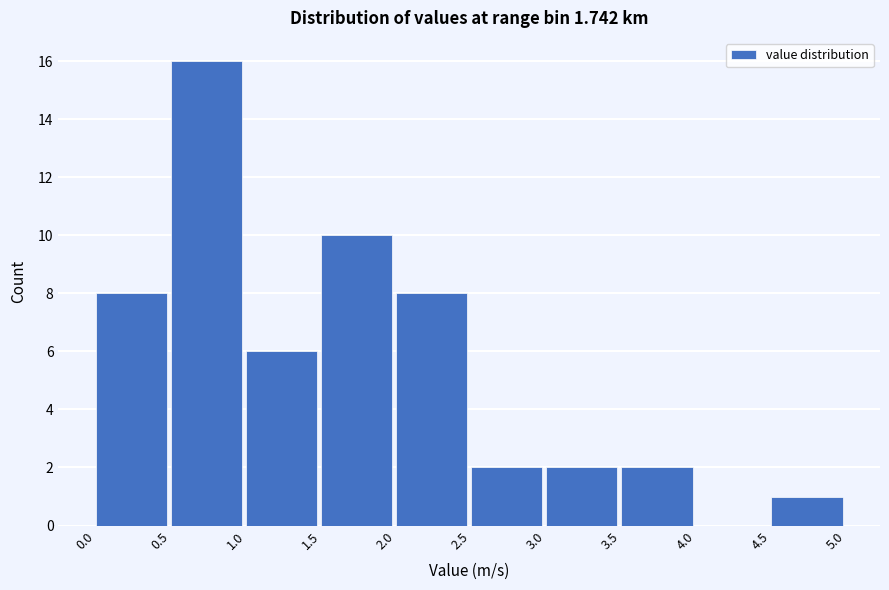

How tall is the bar that spans 3.0 to 3.5 on the x-axis? The values are not printed on the chart, so give them approximately, as read against the axis.

2